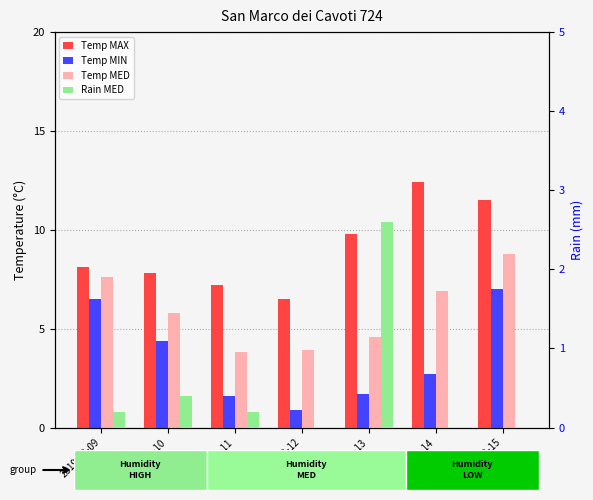

Which has a higher value, 2019-12-15 or 2019-12-10?

2019-12-15